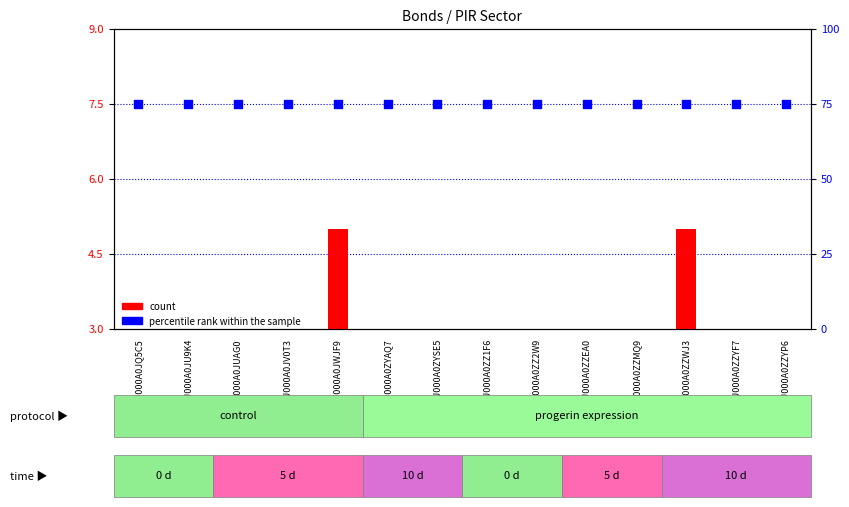

Which series reaches the minimum Y coordinate?

count